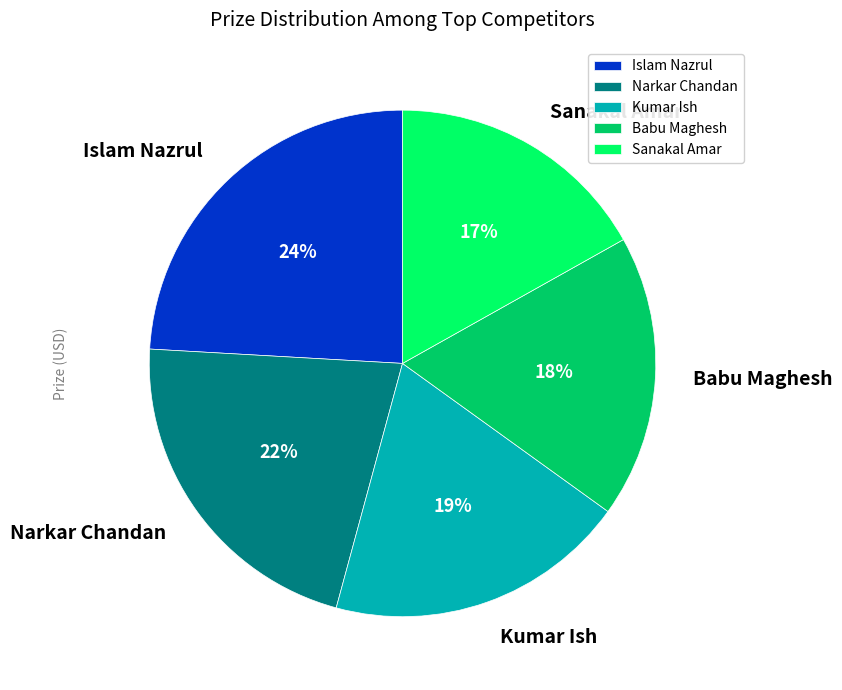

To the nearest percent, what is the difference between the largest and smallest slice percentages?

7%